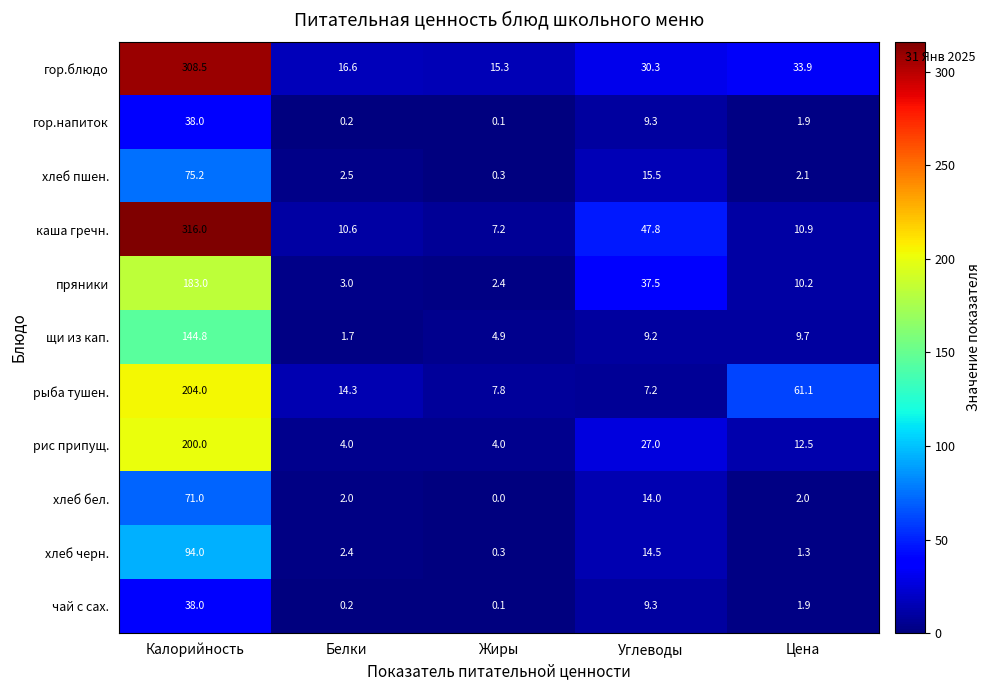

Where is гор.напиток nearest to the value 19?

Углеводы